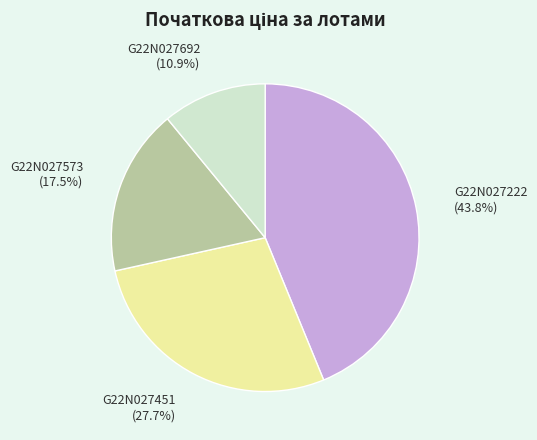

What is the largest slice in the pie chart?

G22N027222